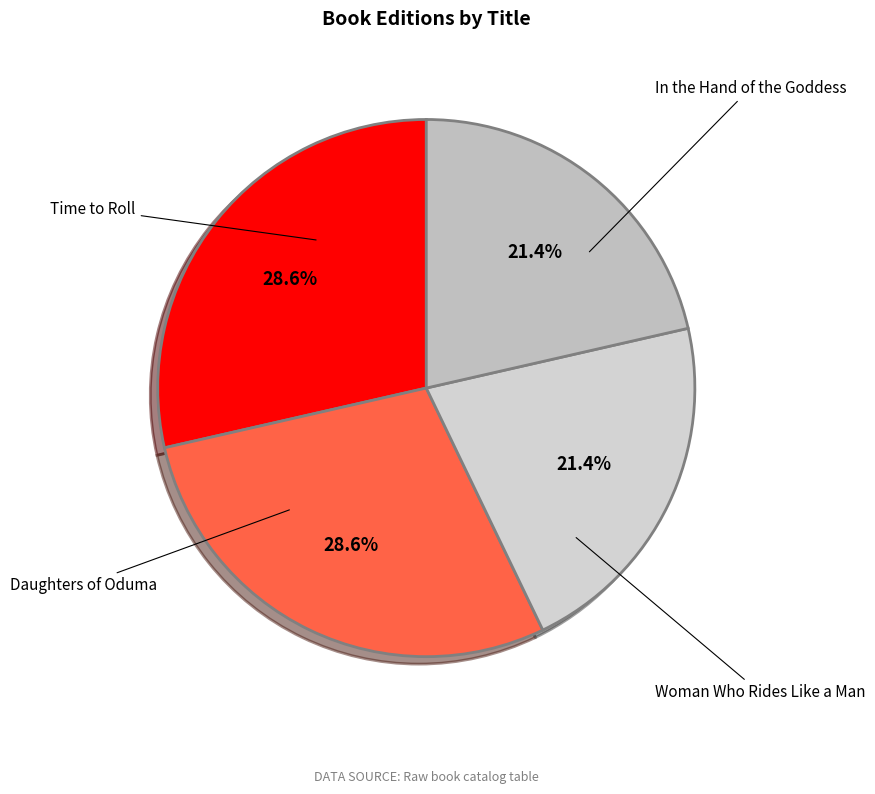

How many segments does this pie chart have?

4